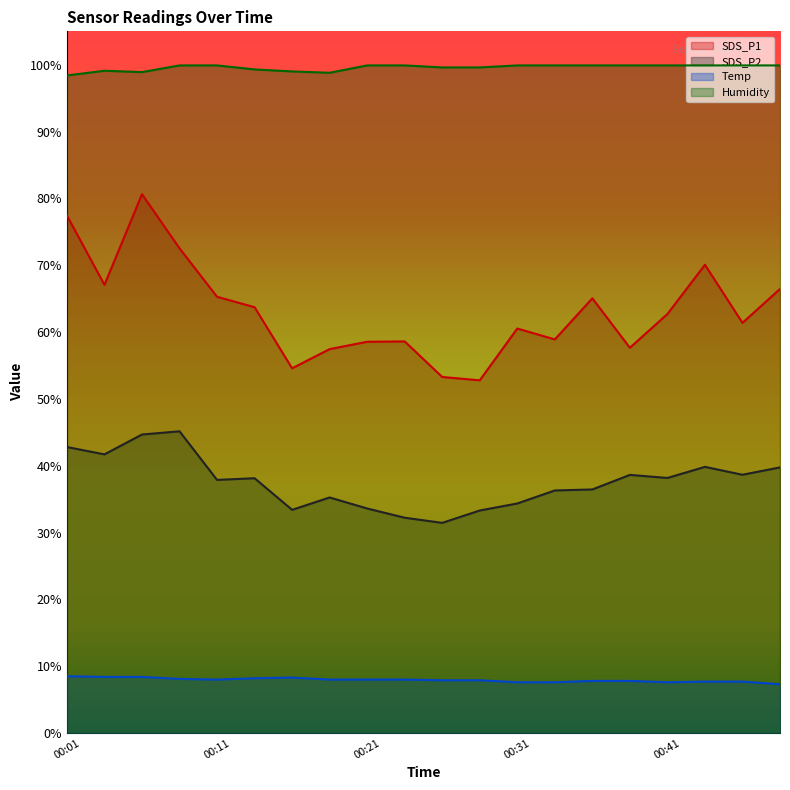

Reading right to left, extract all data points from this chart.

SDS_P1: 00:48=66.5	00:46=61.4	00:43=70.1	00:41=62.7	00:38=57.6	00:36=65.0	00:33=58.9	00:31=60.5	00:28=52.8	00:26=53.3	00:23=58.6	00:21=58.5	00:18=57.5	00:16=54.6	00:13=63.7	00:11=65.3	00:09=72.5	00:06=80.6	00:04=67.1	00:01=77.5
SDS_P2: 00:48=39.8	00:46=38.6	00:43=39.8	00:41=38.2	00:38=38.6	00:36=36.5	00:33=36.3	00:31=34.4	00:28=33.3	00:26=31.4	00:23=32.2	00:21=33.6	00:18=35.2	00:16=33.4	00:13=38.1	00:11=37.9	00:09=45.1	00:06=44.7	00:04=41.7	00:01=42.8
Temp: 00:48=7.3	00:46=7.7	00:43=7.7	00:41=7.6	00:38=7.8	00:36=7.8	00:33=7.6	00:31=7.6	00:28=7.9	00:26=7.9	00:23=8.0	00:21=8.0	00:18=8.0	00:16=8.3	00:13=8.2	00:11=8.0	00:09=8.1	00:06=8.4	00:04=8.4	00:01=8.5
Humidity: 00:48=99.9	00:46=99.9	00:43=99.9	00:41=99.9	00:38=99.9	00:36=99.9	00:33=99.9	00:31=99.9	00:28=99.6	00:26=99.6	00:23=99.9	00:21=99.9	00:18=98.8	00:16=99.0	00:13=99.3	00:11=99.9	00:09=99.9	00:06=98.9	00:04=99.1	00:01=98.4